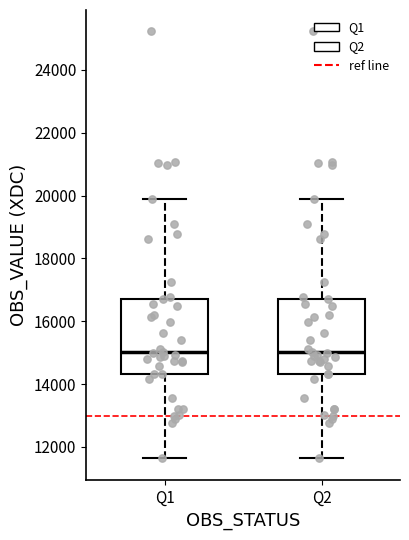

Reading left to right, transcribe this box plot: for each box, give where its median line is, the range the box spans, and where its two whiskers end, as read against the y-axis. The values are not printed on the chart, so give them approximately, as read against the axis.

Q1: median 15000, box 14400 to 16800, whiskers 11600 to 19800
Q2: median 15000, box 14400 to 16800, whiskers 11600 to 19800